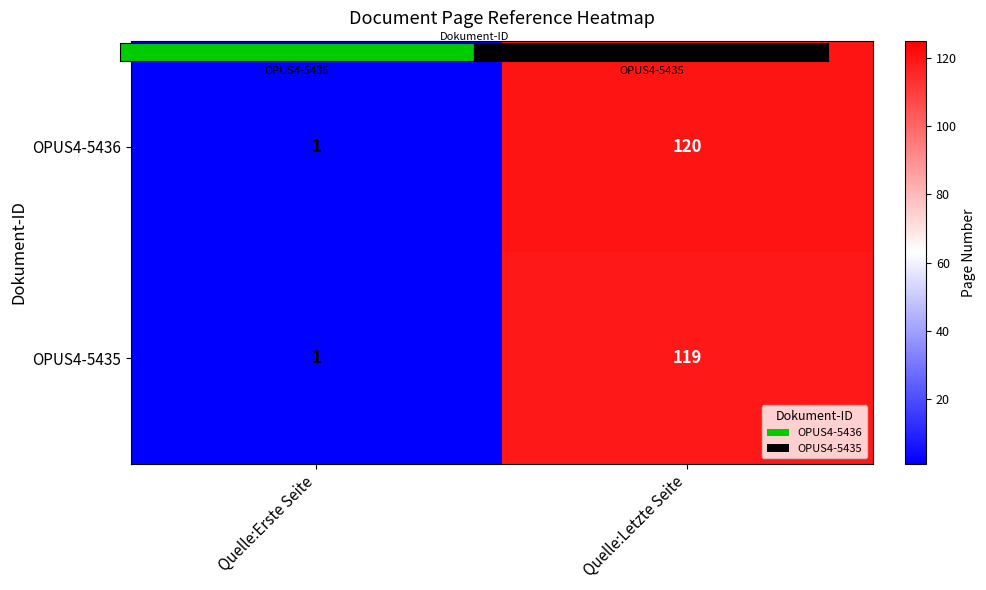

Is it true that OPUS4-5436 equals 1 at Quelle:Erste Seite?

True